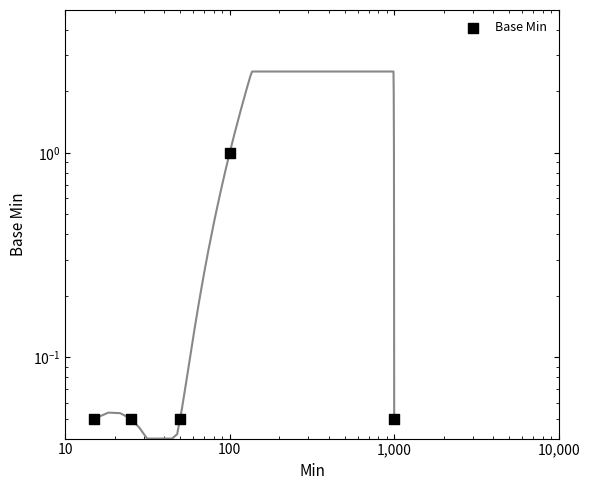

Which has a higher value, 1,000 or 100?

100